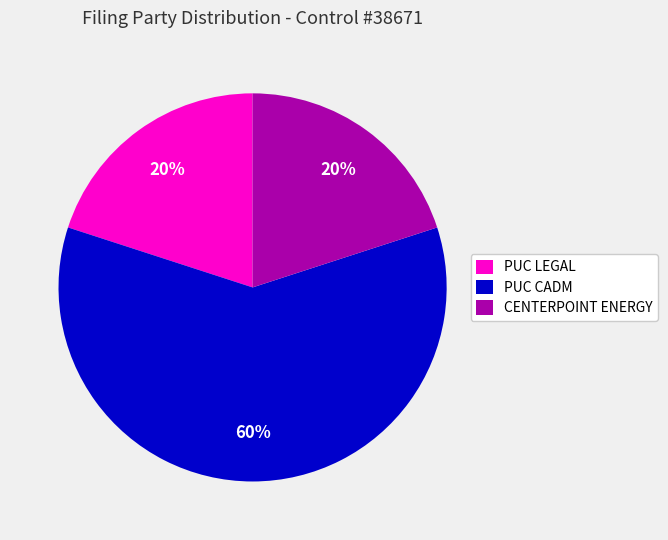

To the nearest percent, what portion does CENTERPOINT ENERGY represent?

20%